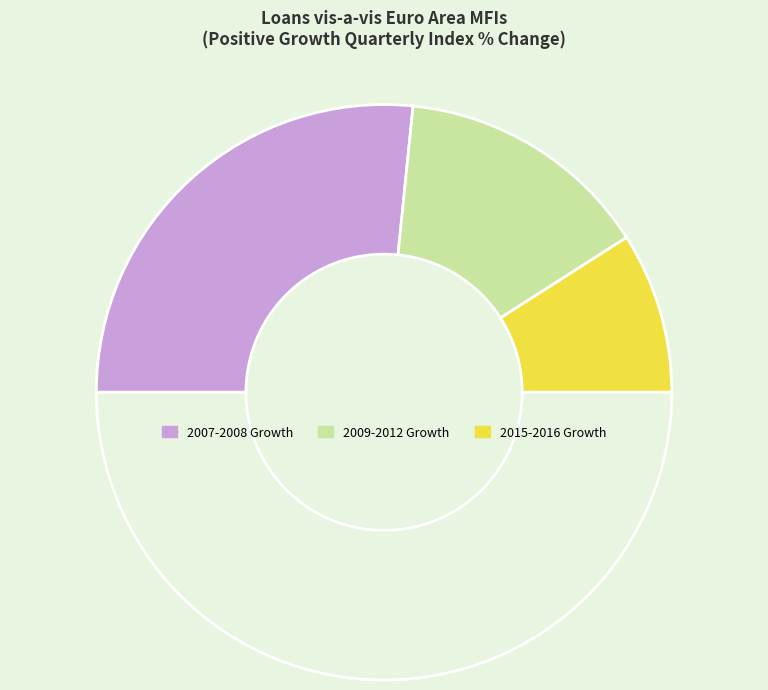

How many slices are in this pie chart?

4